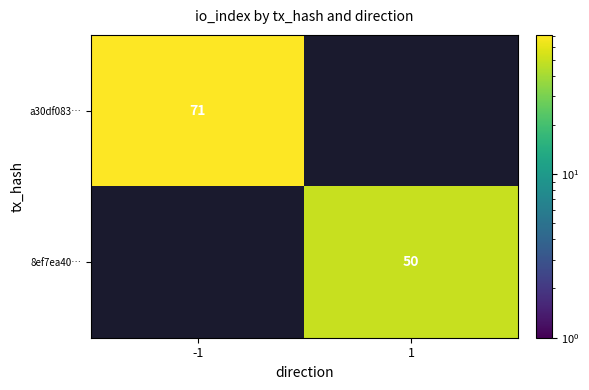

True or false: 8ef7ea40… has a value of 73.2 at 1.

False